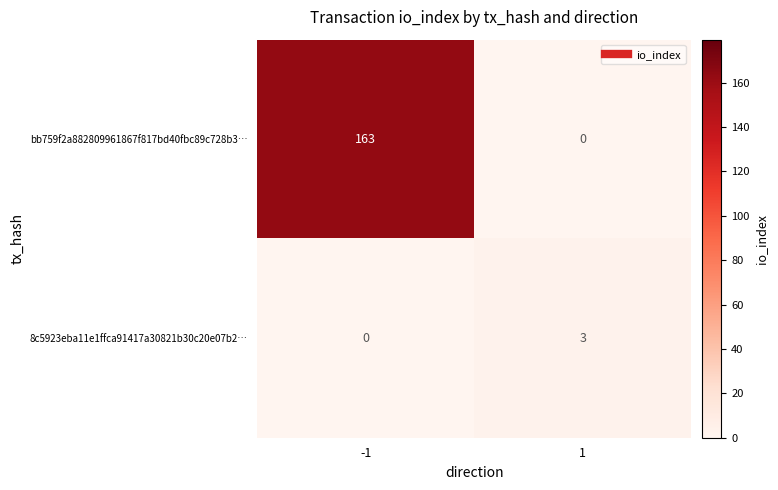

Rank the series by their average value, from lowest to highest.

8c5923eba11e1ffca91417a30821b30c20e07b2…, bb759f2a882809961867f817bd40fbc89c728b3…